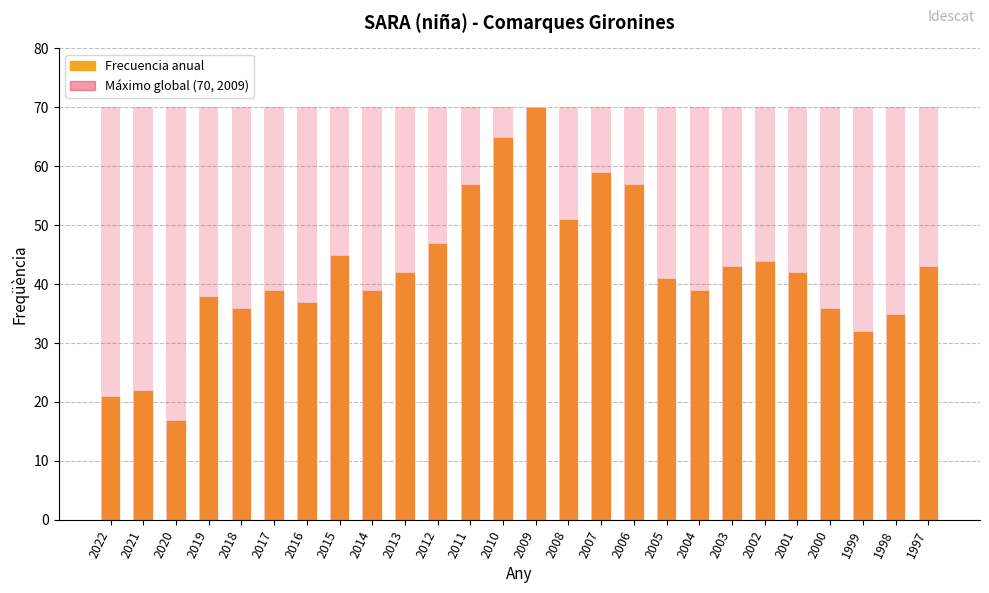

What is the lowest value of the Máximo (70) series?

70